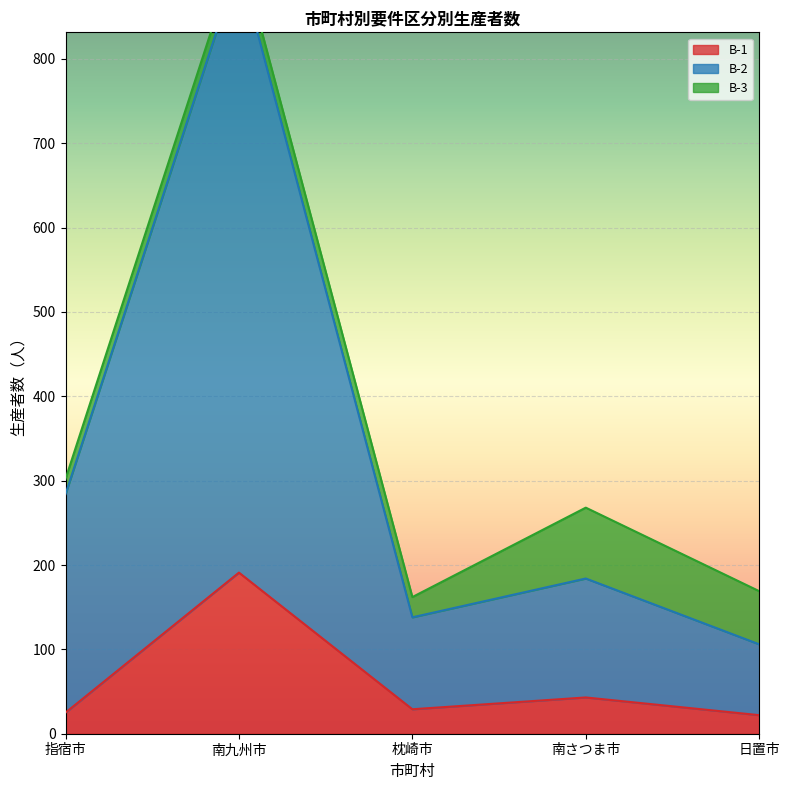

True or false: B-1 has a value of 191 at 南九州市.

True